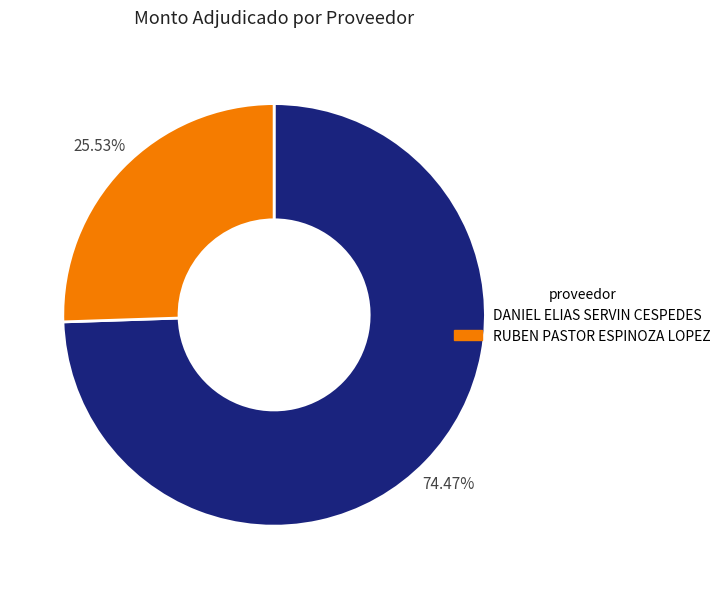

To the nearest percent, what is the difference between the largest and smallest slice percentages?

49%